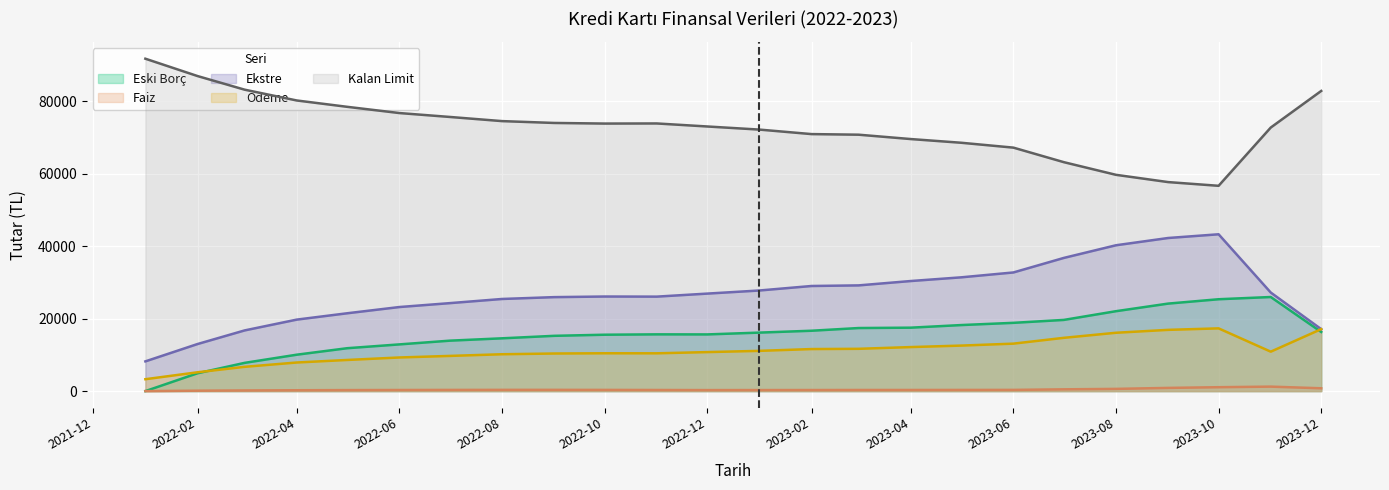

How many data points in Ekstre are above 26923?

12